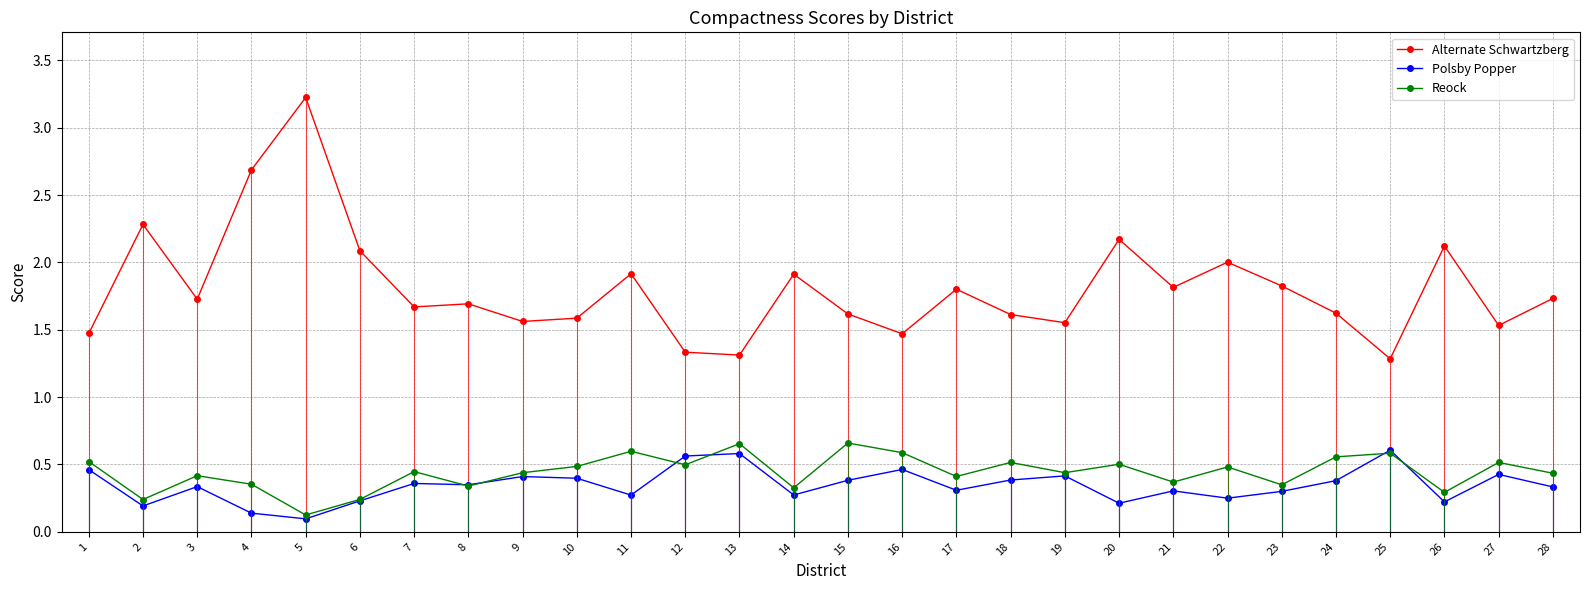

Which series ends up on top after the final intersection of Polsby Popper and Reock?

Reock